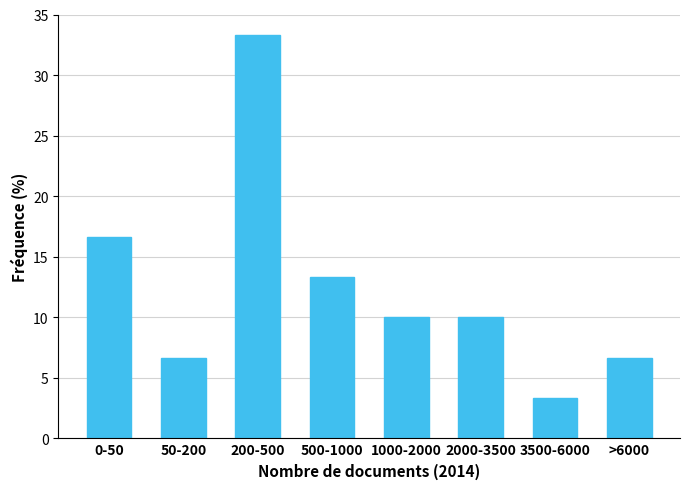

Reading left to right, list all the values displayed in this chart.

16.7	6.7	33.3	13.3	10.0	10.0	3.3	6.7